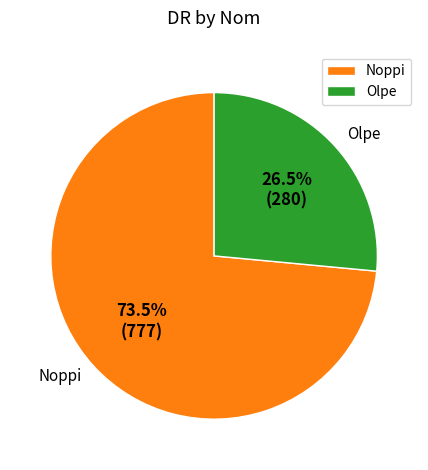

Which has a higher value, Noppi or Olpe?

Noppi